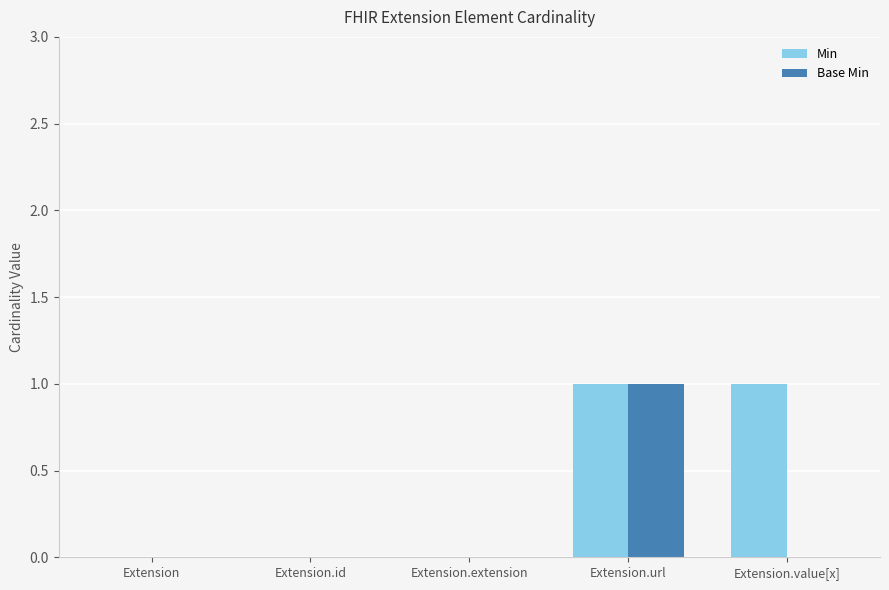

Is the value of Base Min at Extension greater than the value of Min at Extension.value[x]?

No